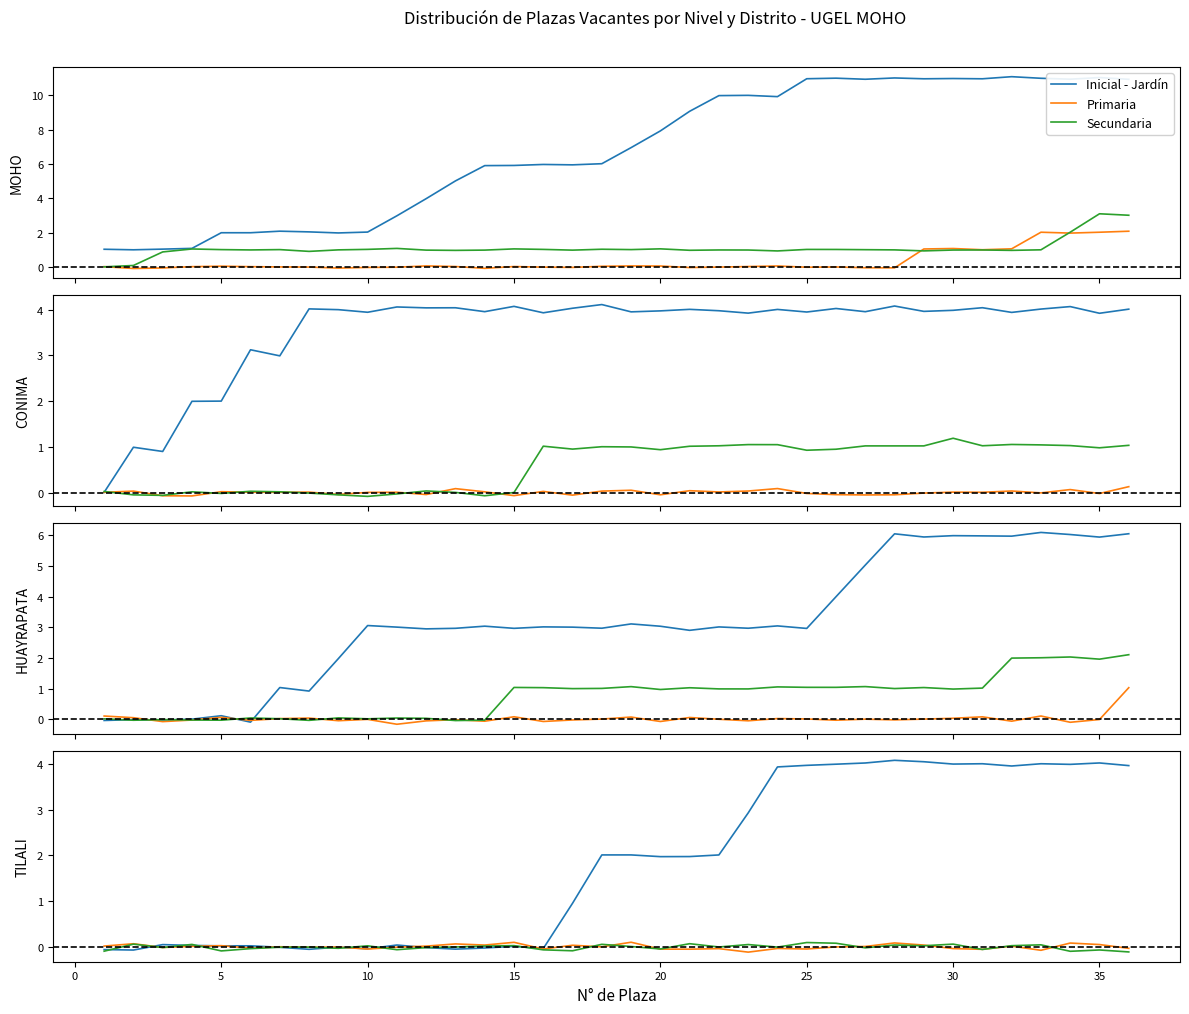

True or false: Secundaria and Inicial - Jardín intersect in this chart.

True